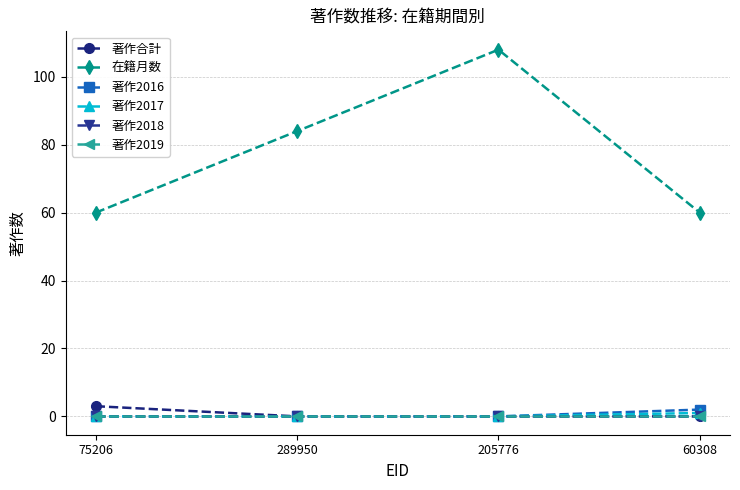

What is the highest value of the 在籍月数 series?

108